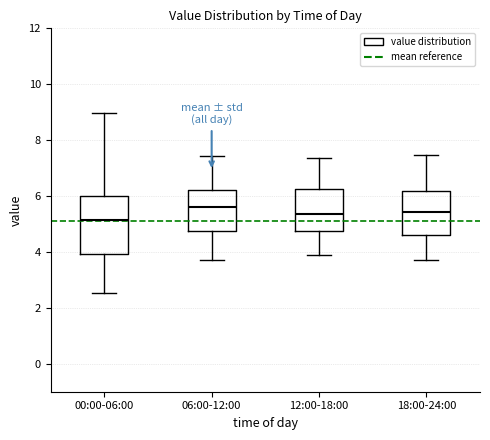

Reading left to right, read every box against the y-axis: the position of its median line, the range the box covers, and the ends of its whiskers. The values are not printed on the chart, so give them approximately, as read against the axis.

00:00-06:00: median 5.2, box 4.0 to 6.0, whiskers 2.6 to 9.0
06:00-12:00: median 5.6, box 4.8 to 6.2, whiskers 3.8 to 7.4
12:00-18:00: median 5.4, box 4.8 to 6.2, whiskers 3.8 to 7.4
18:00-24:00: median 5.4, box 4.6 to 6.2, whiskers 3.8 to 7.4